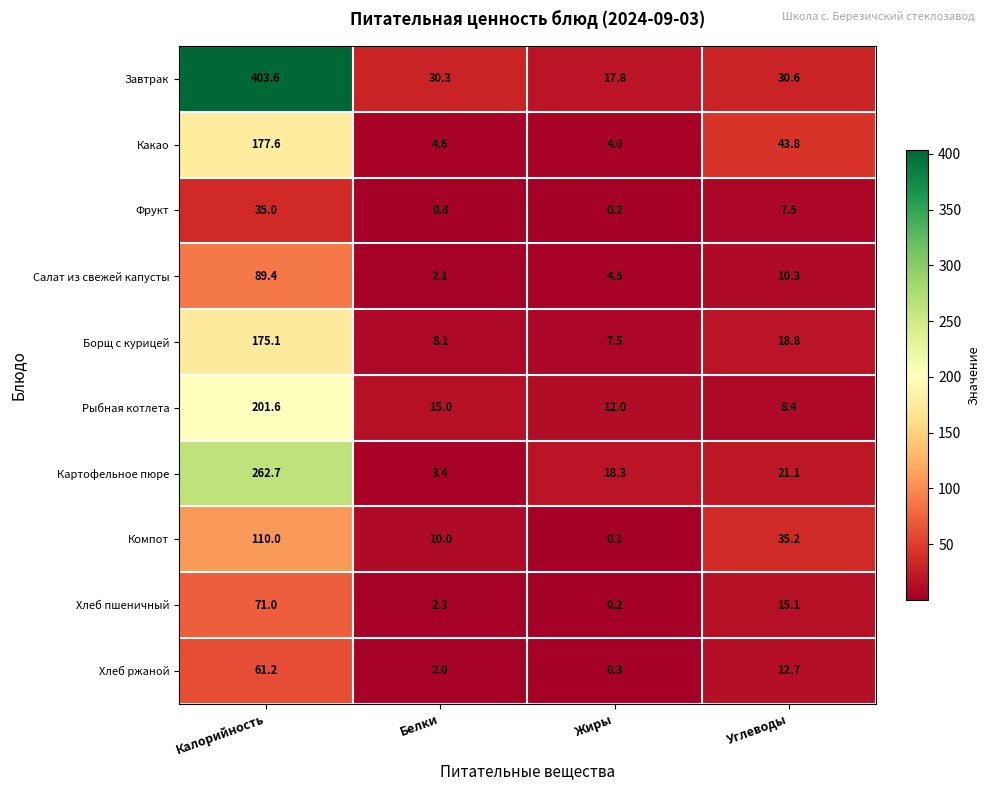

Which category has the lowest value across all series?

Жиры